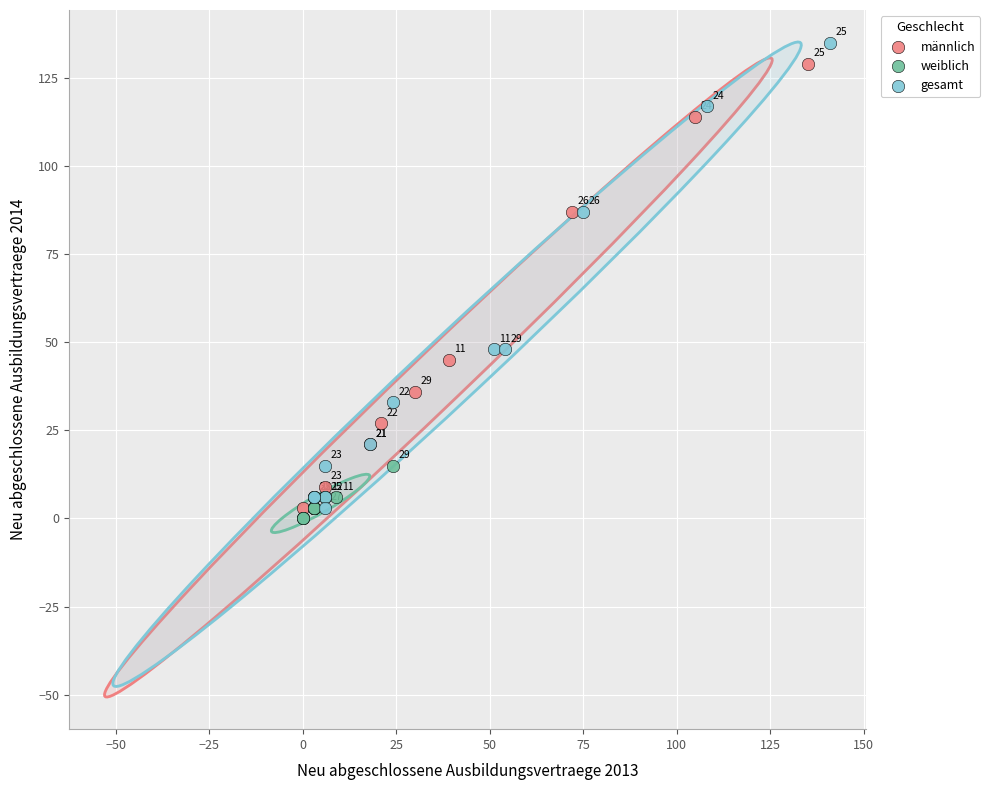

Which series reaches the maximum Y coordinate?

gesamt